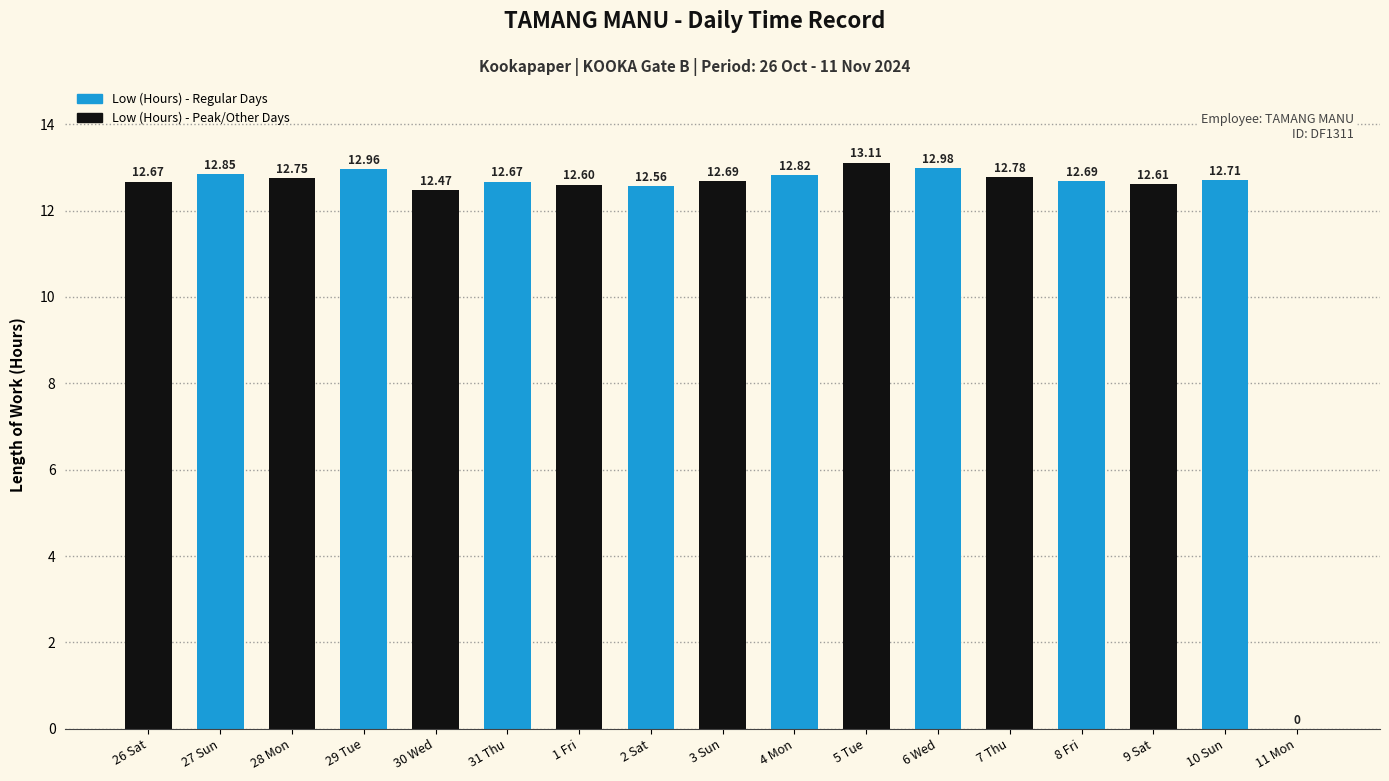

The chart shows a value of 12.8 at 28 Mon. True or false?

True